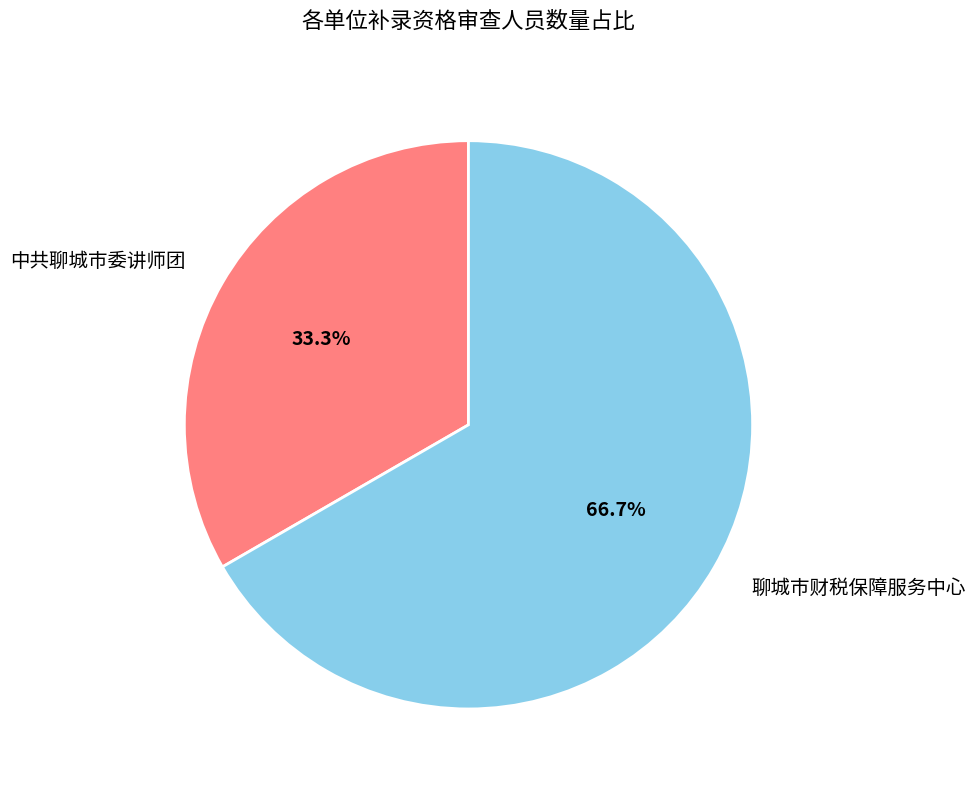

Rank the categories by value from lowest to highest.

中共聊城市委讲师团, 聊城市财税保障服务中心